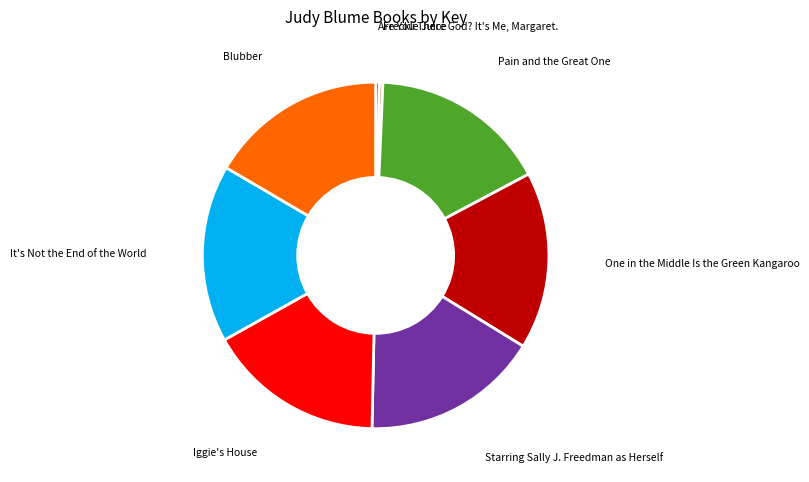

Approximately how many times larger is the value at It's Not the End of the World compared to One in the Middle Is the Green Kangaroo?

1.0